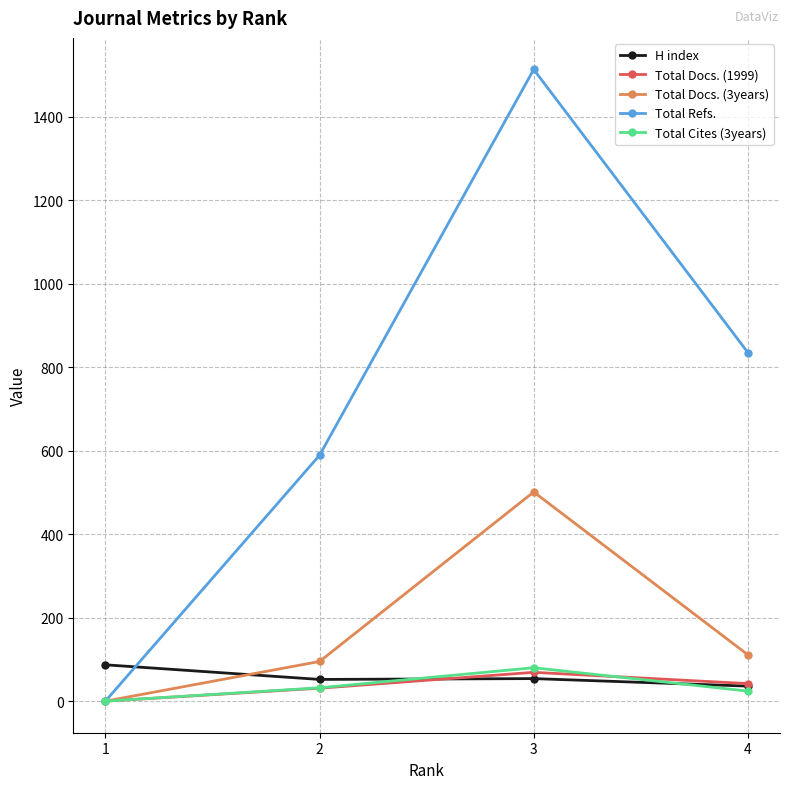

At how many categories does at least one series exceed 764?

2